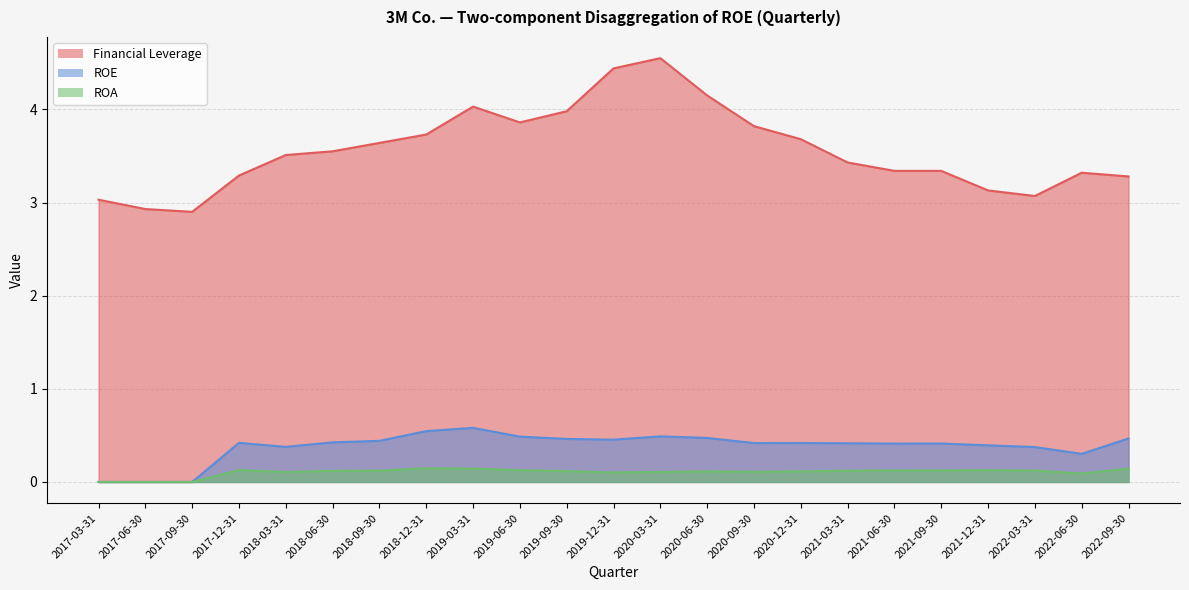

True or false: ROE and Financial Leverage intersect in this chart.

False